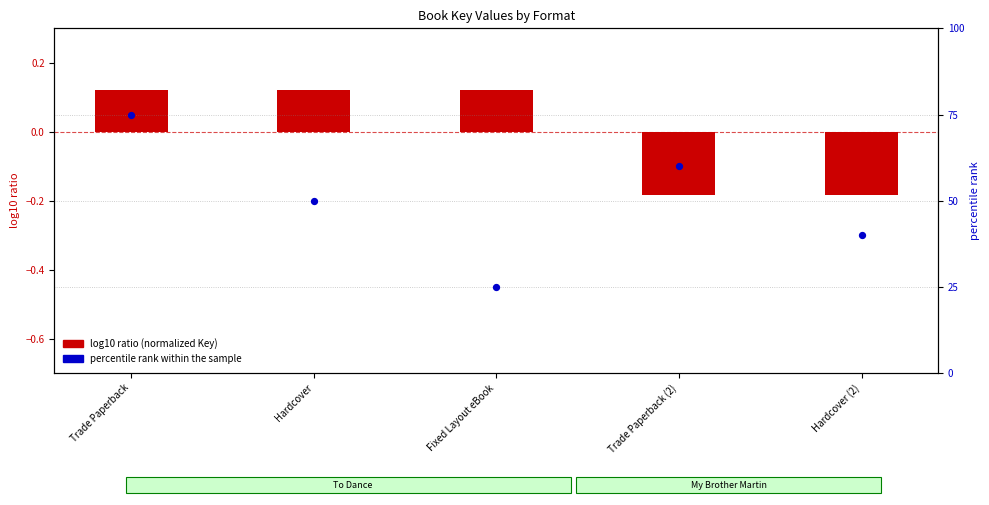

Which series has the largest Y range (max minus min)?

percentile rank within the sample